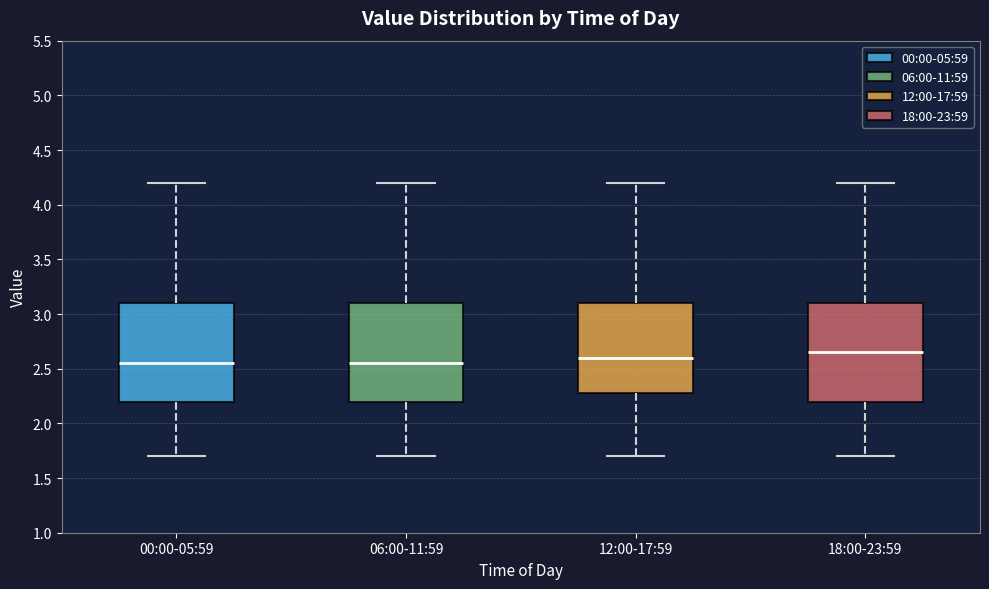

Which box has the highest median line?

18:00-23:59